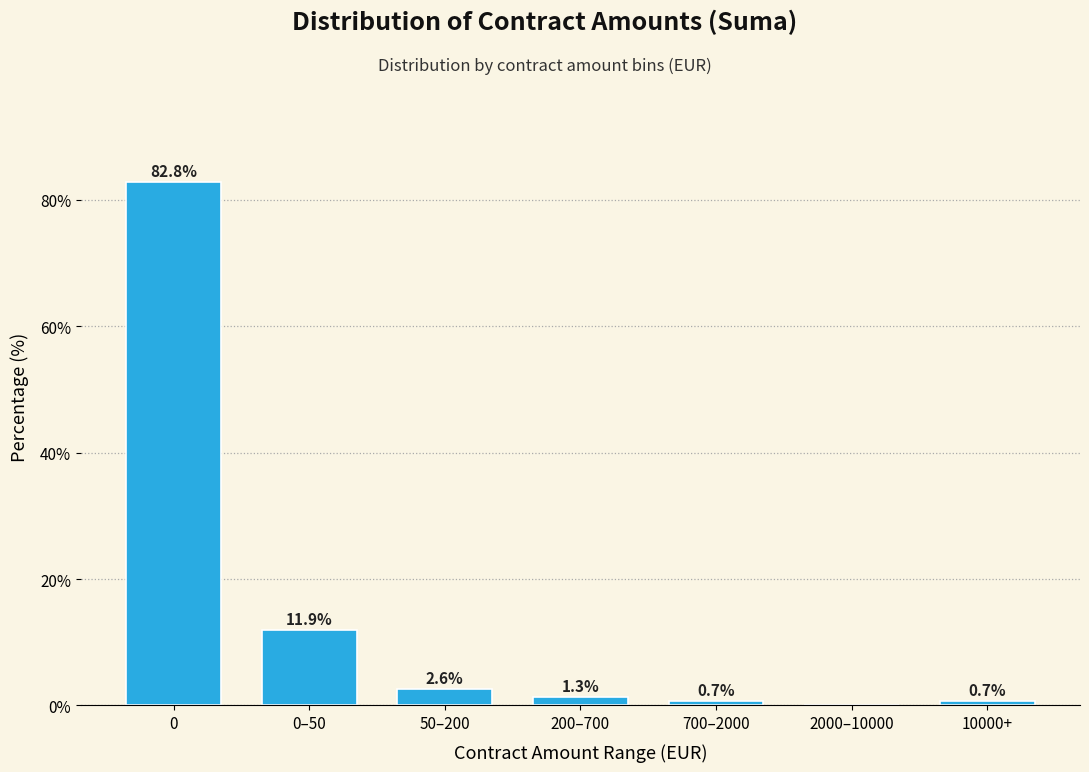

Reading right to left, what are all the values shown in this chart?

10000+=0.7	2000–10000=0.0	700–2000=0.7	200–700=1.3	50–200=2.6	0–50=11.9	0=82.8